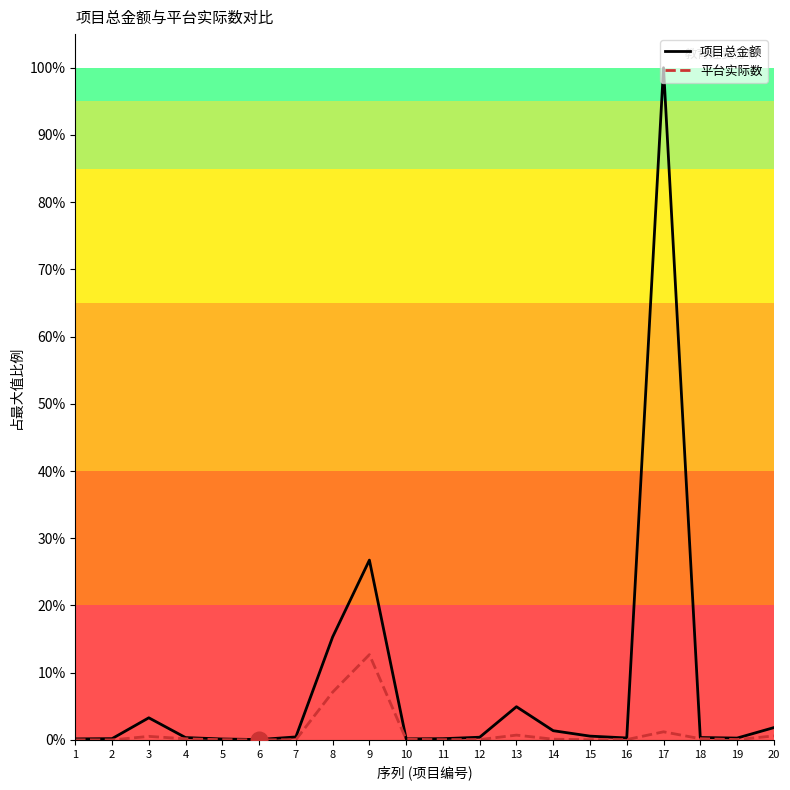

What is the average value of the 项目总金额 series?

7.9